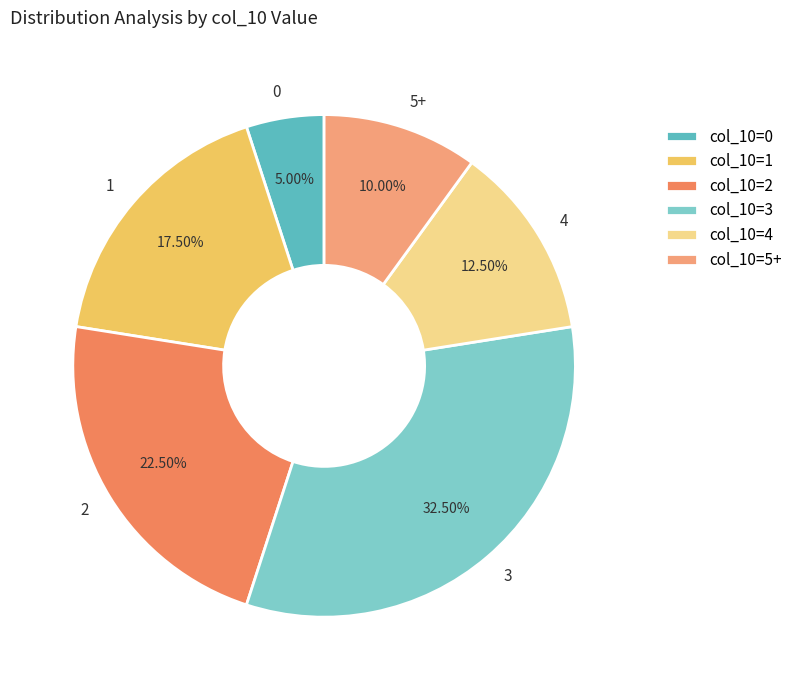

Is the sum of 2 and 0 greater than half?

No